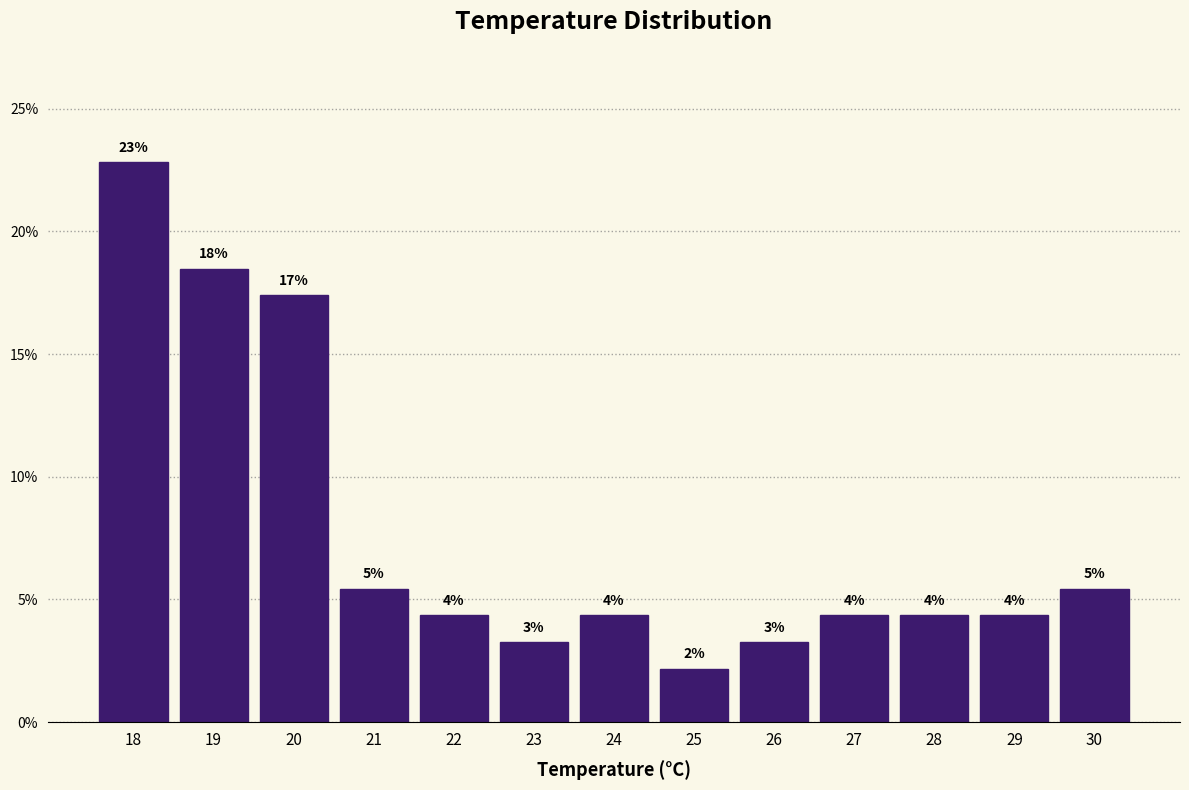

Are the bars horizontal?

No